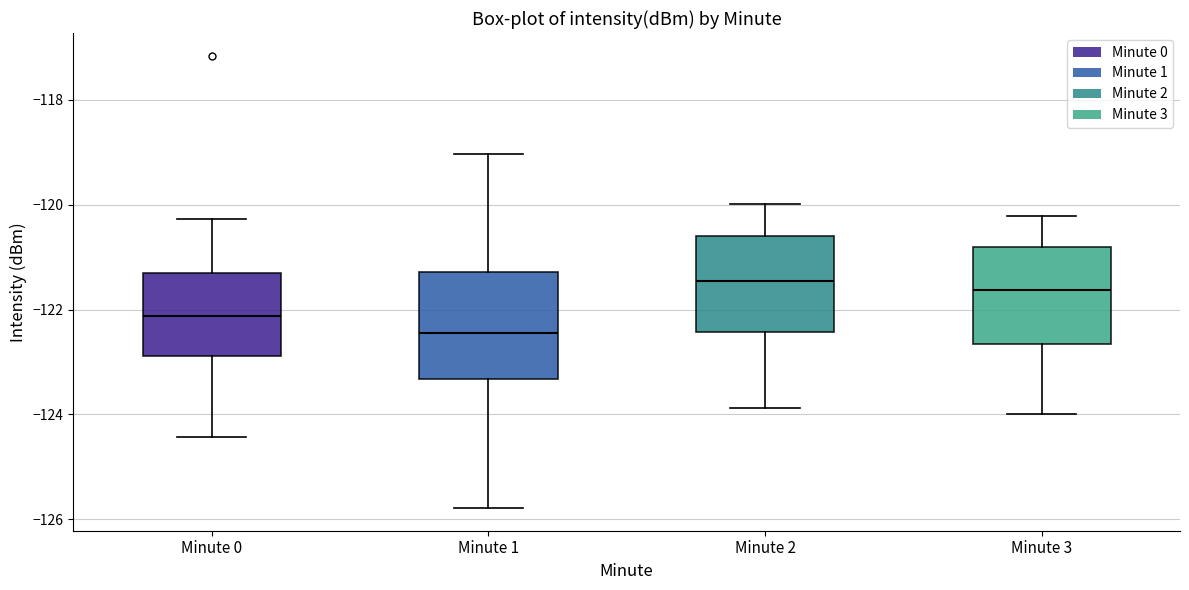

Where is the upper edge of the box for Minute 3 on the y-axis? The values are not printed on the chart, so give them approximately, as read against the axis.

-120.8